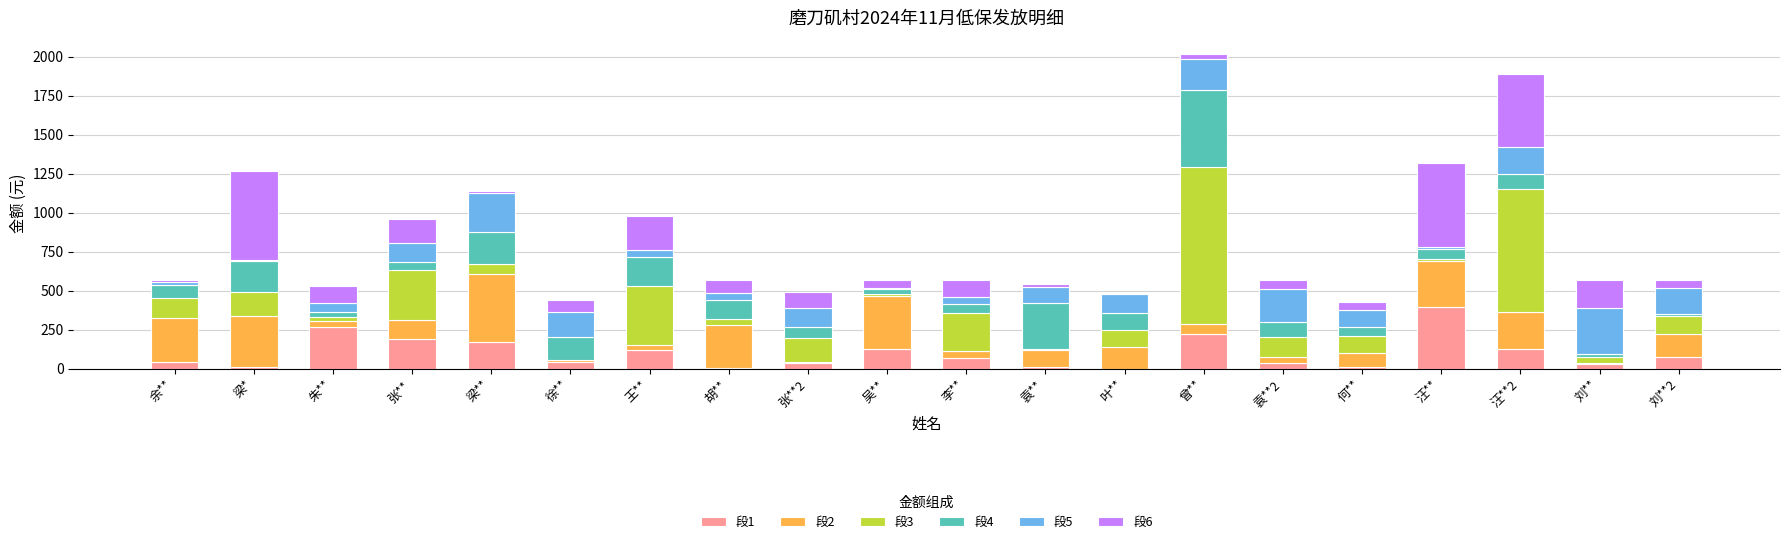

How many data points does each series have?

20